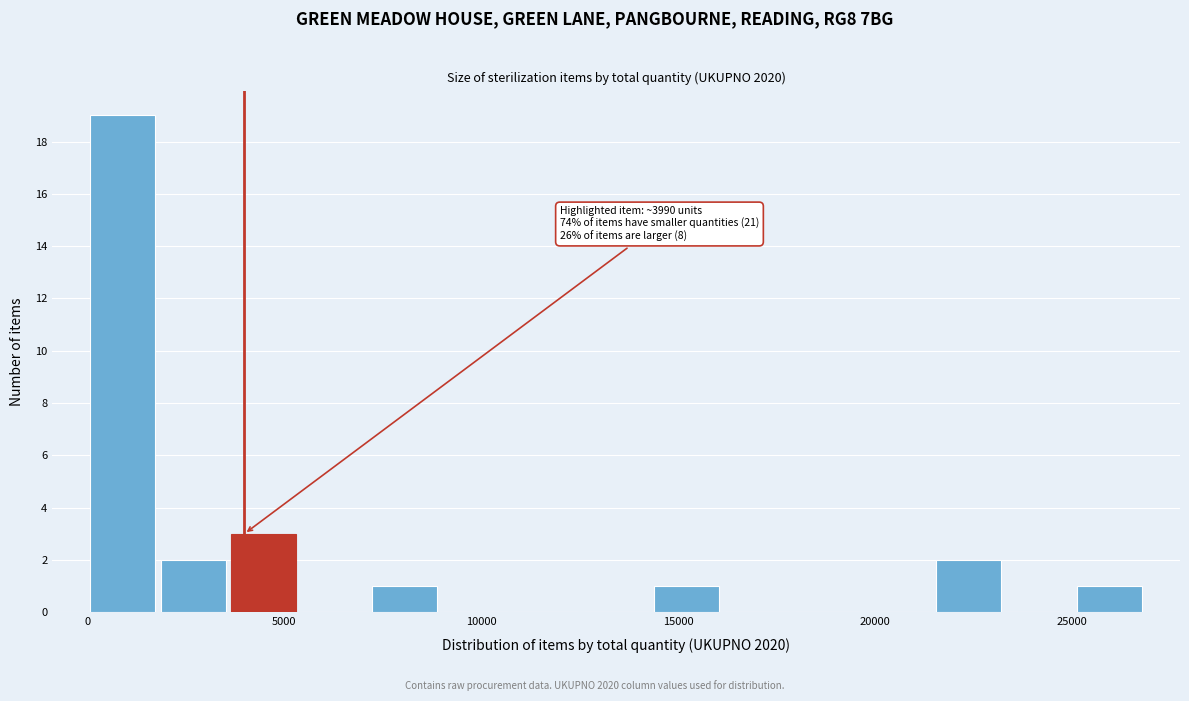

Read against the x-axis, roughly where is the centre of the tallest bar?

1000